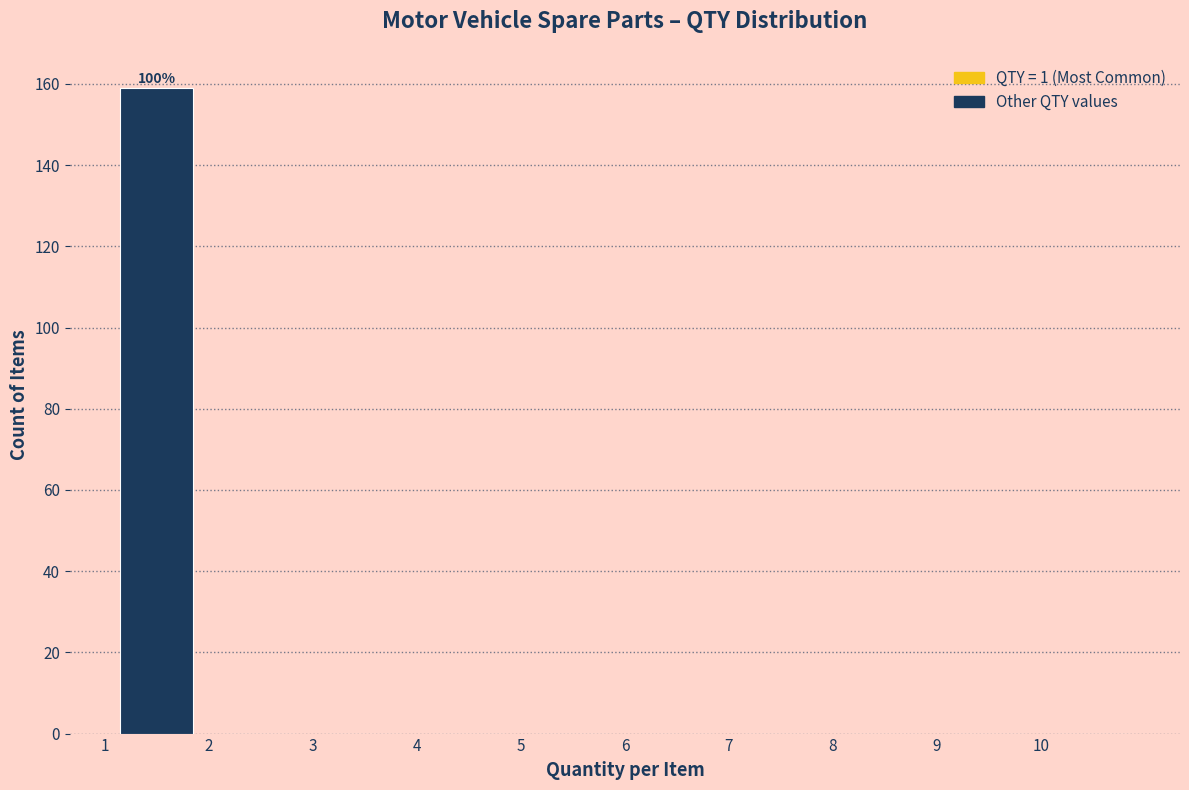

Which range on the x-axis has the tallest bar?

1 to 2